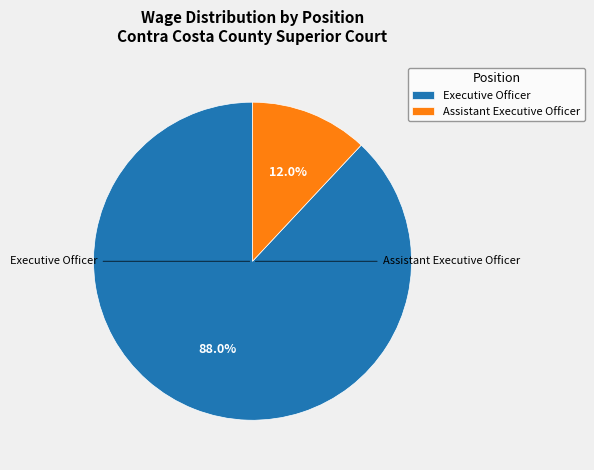

How many slices are in this pie chart?

2